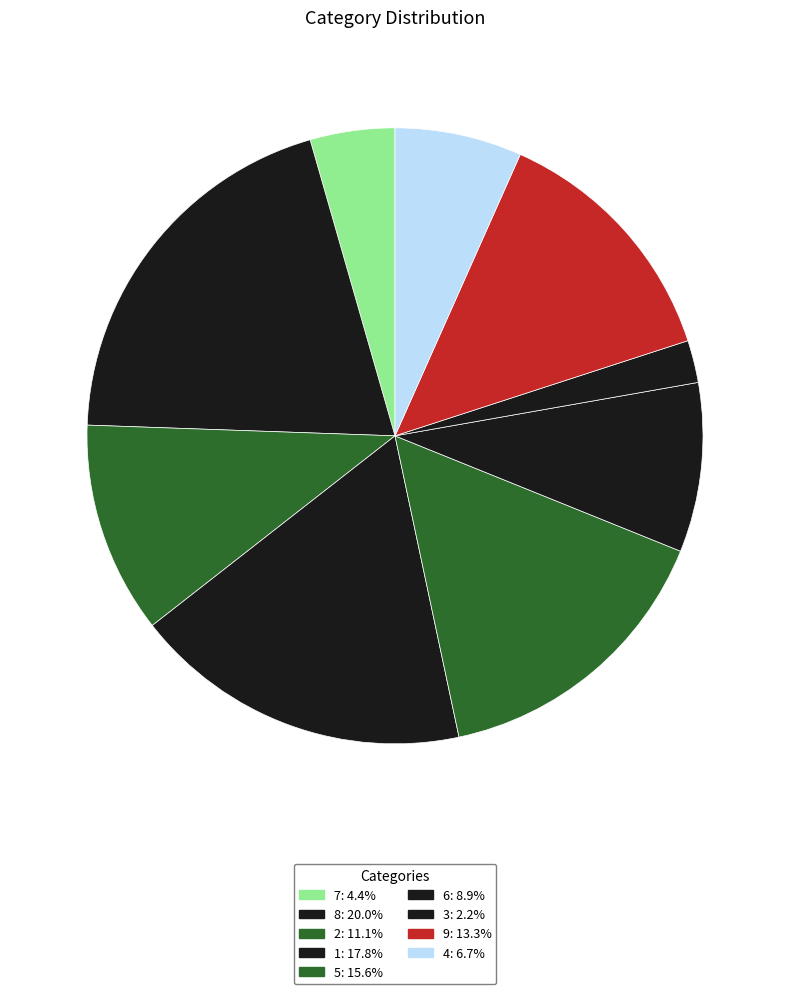

True or false: 4 accounts for 7% of the total.

True